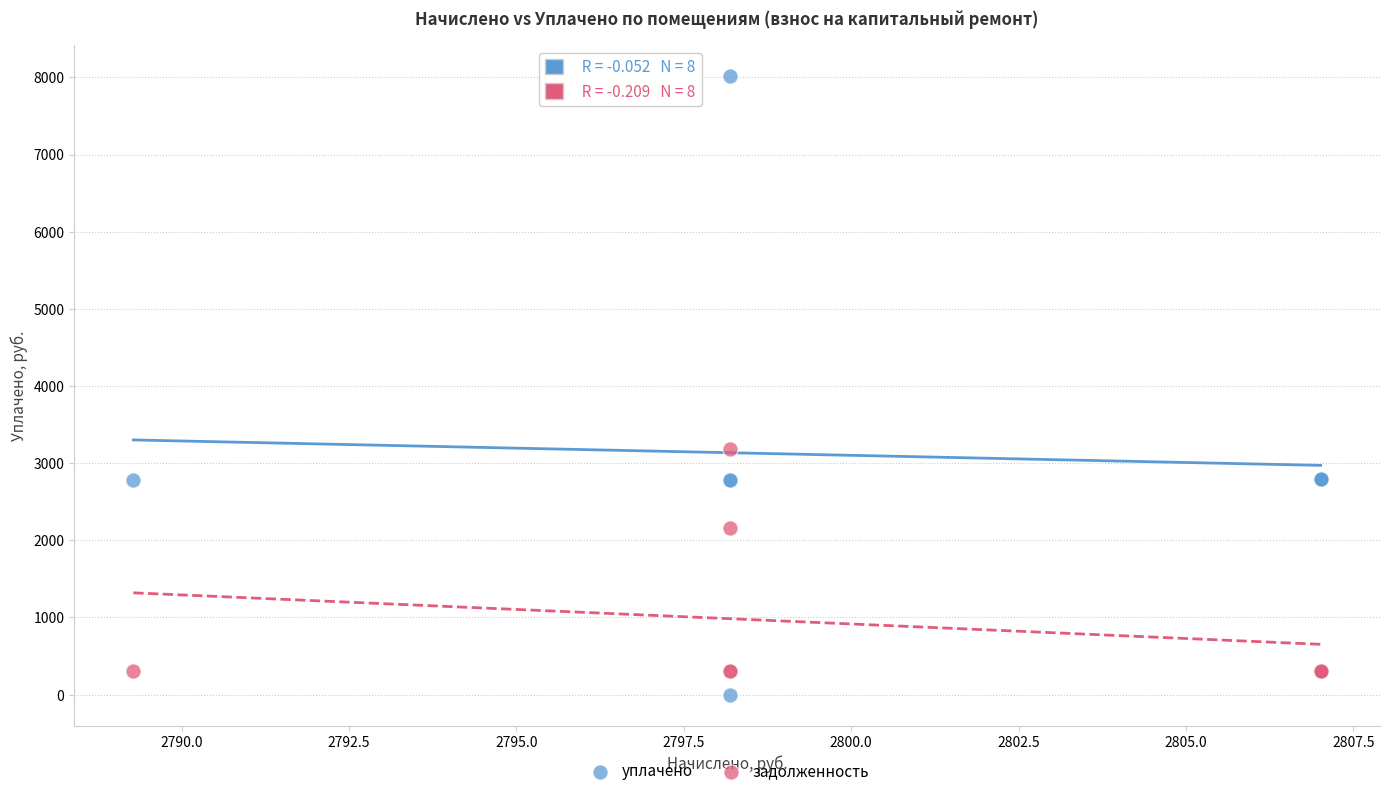

Which series has the largest Y range (max minus min)?

уплачено